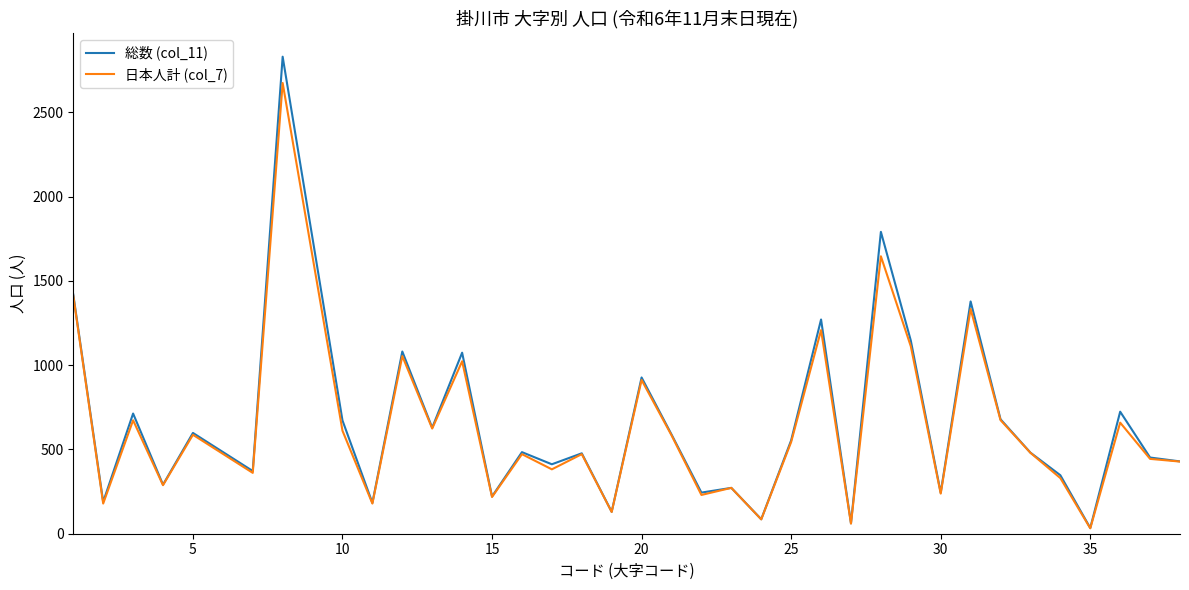

Which series has the largest range (max minus min)?

総数 (col_11)